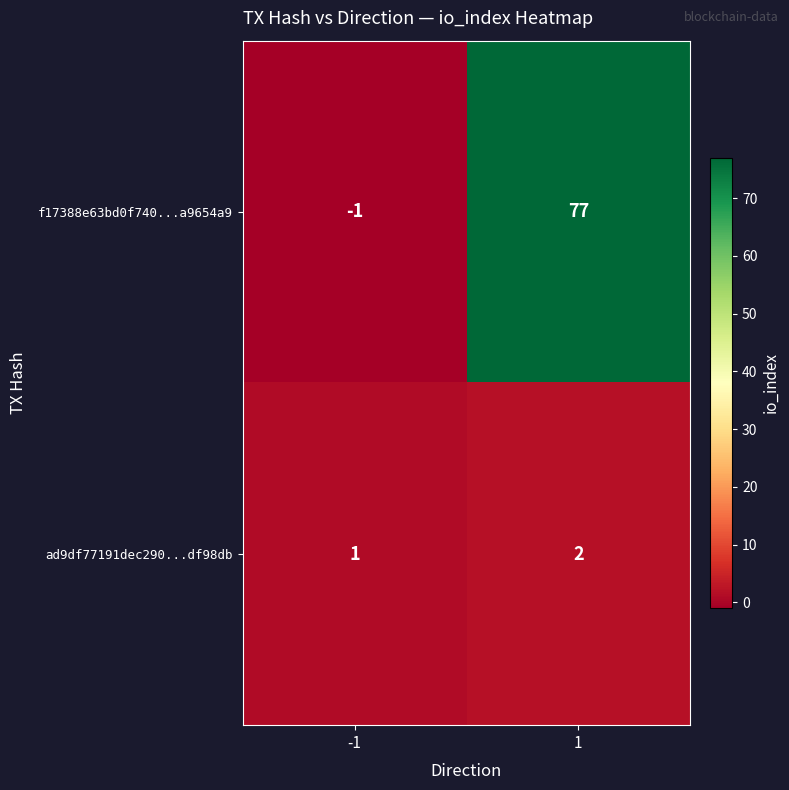

Rank the series at -1 from highest to lowest value.

ad9df77191dec290...df98db, f17388e63bd0f740...a9654a9